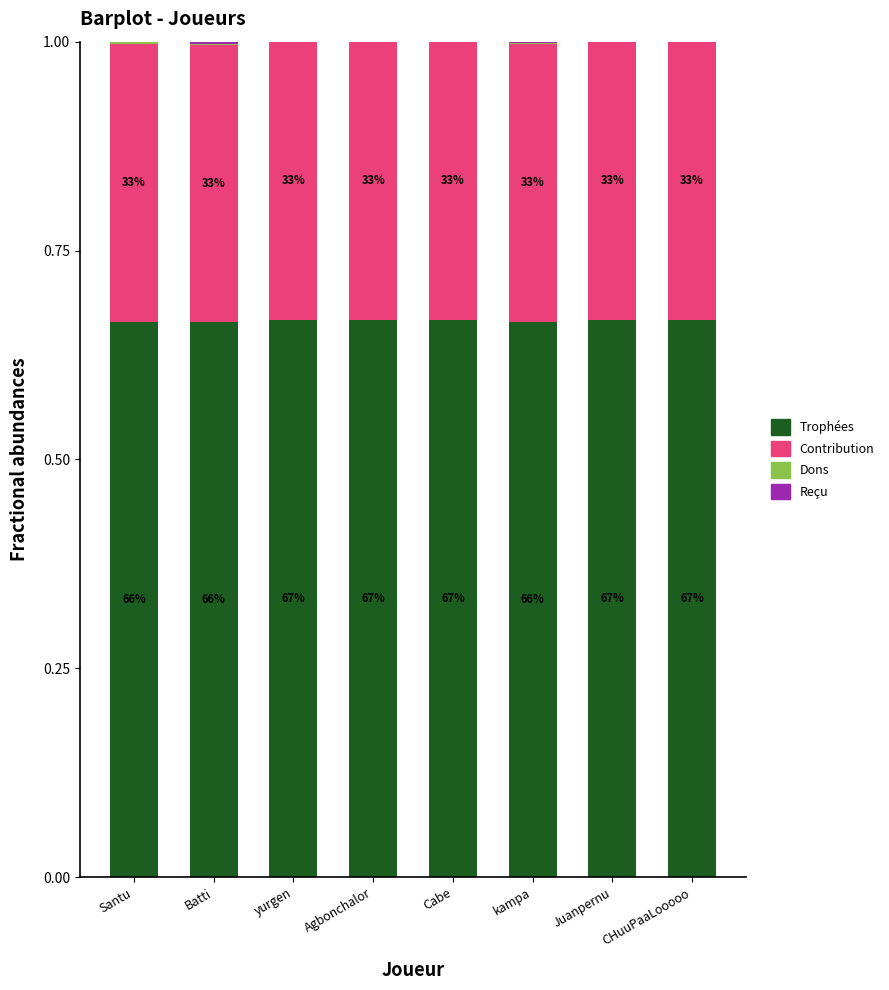

Does the chart contain stacked bars?

Yes